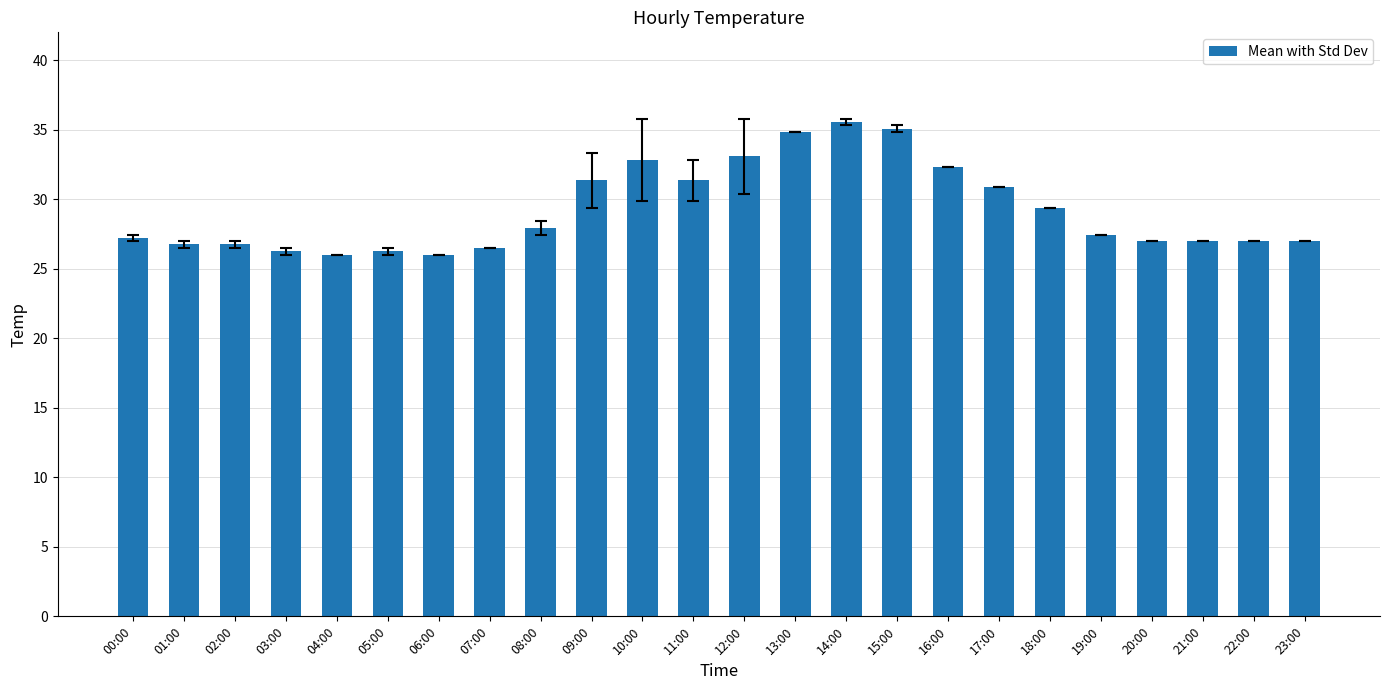

What is the value of the 14th bar from the left?

34.8